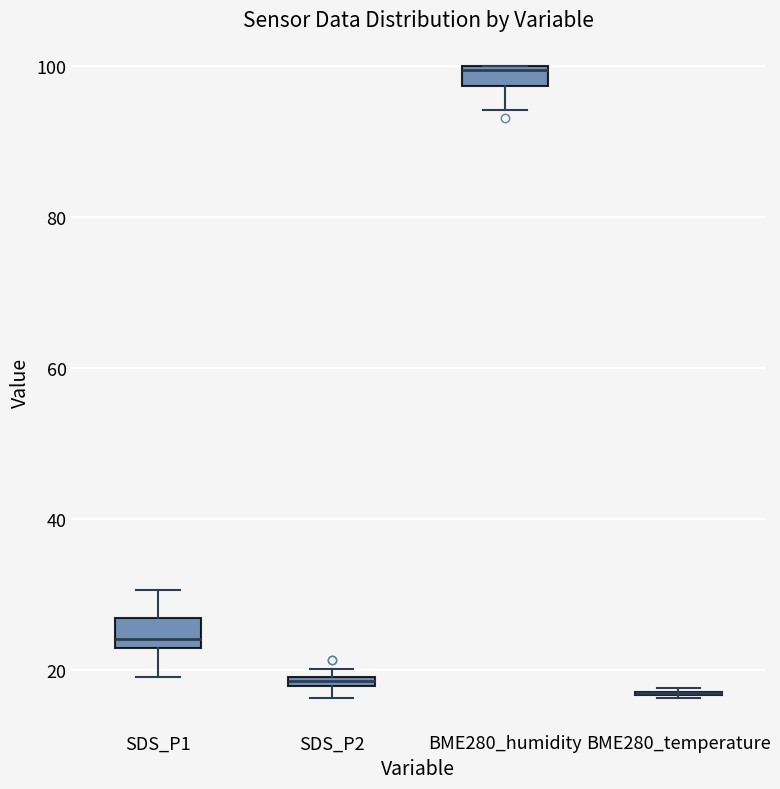

Where is the lower edge of the box for SDS_P2 on the y-axis? The values are not printed on the chart, so give them approximately, as read against the axis.

18